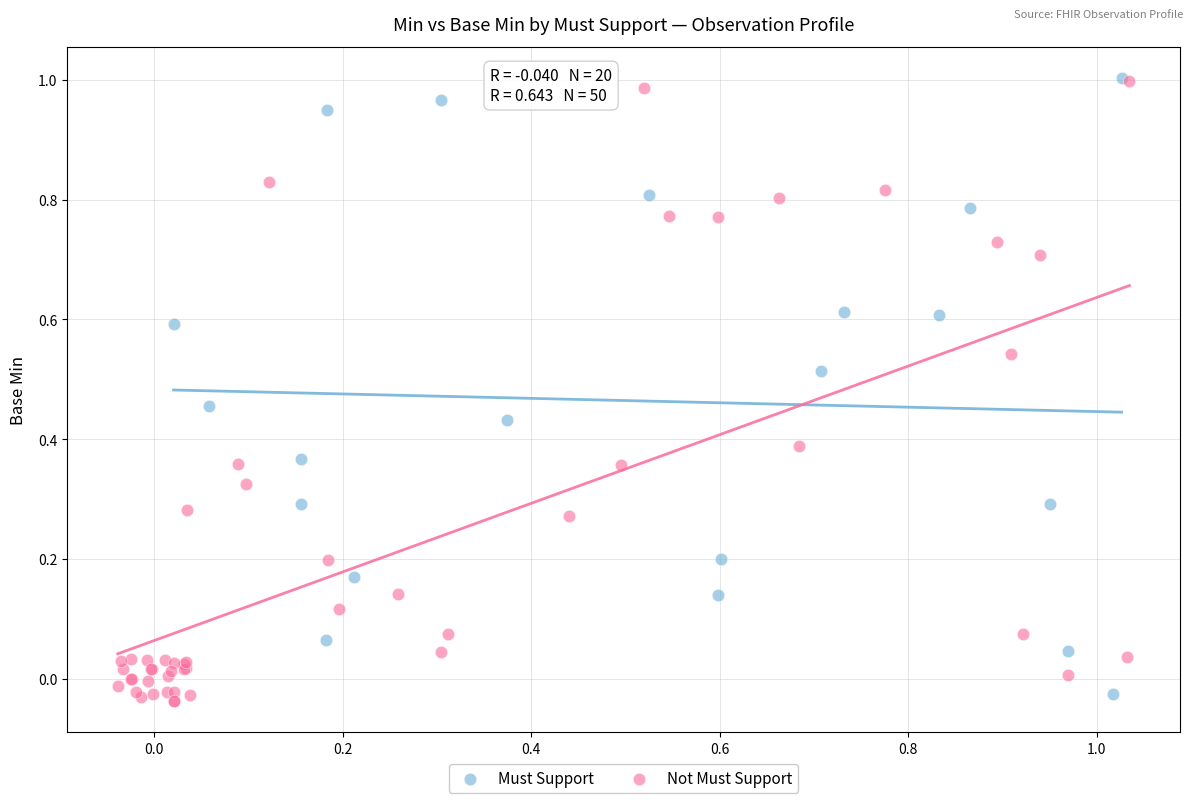

Which series contains the lowest Y value?

Not Must Support